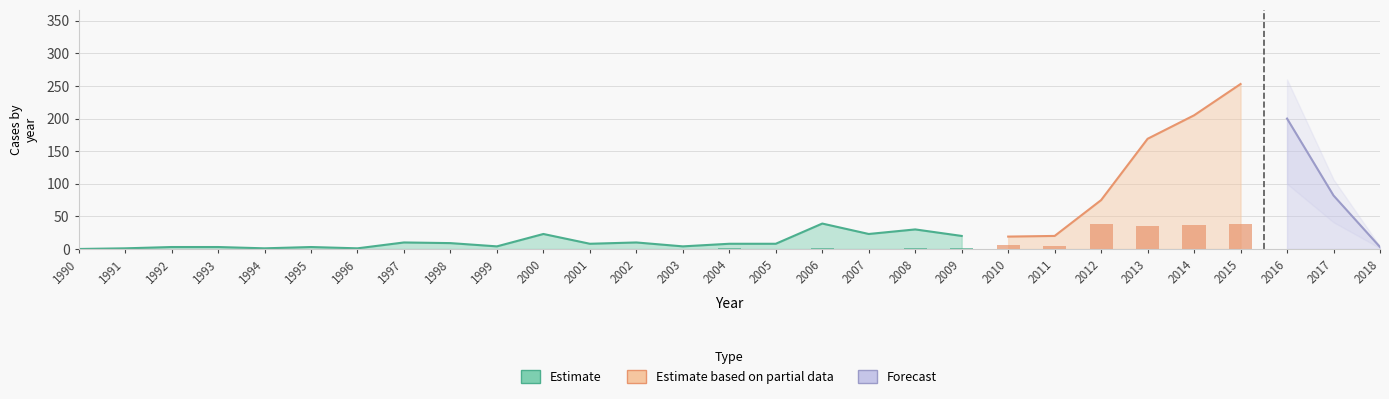

What is the highest value of the Grand Total series?

253